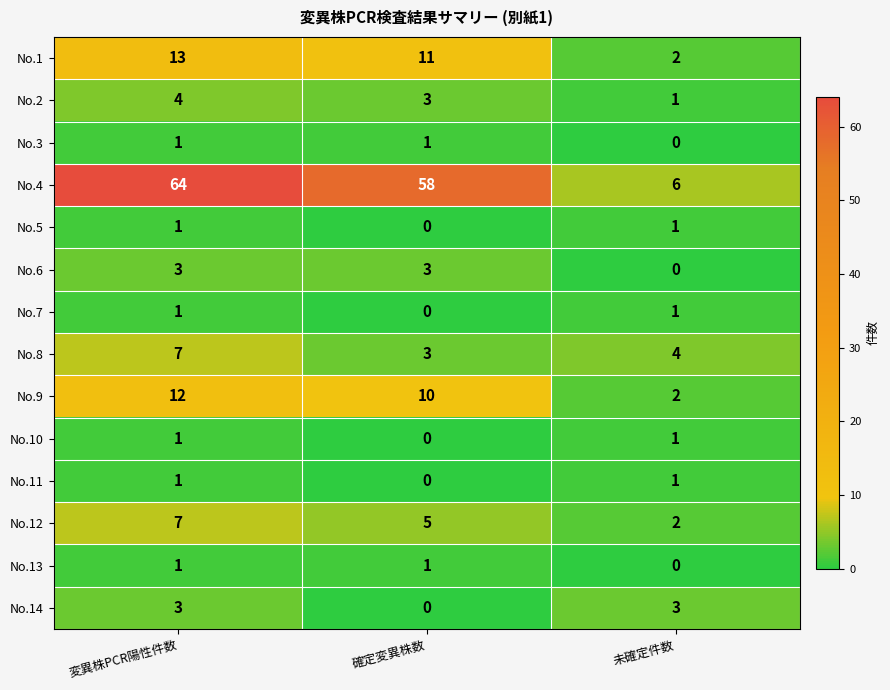

How many values in No.5 are above zero?

2